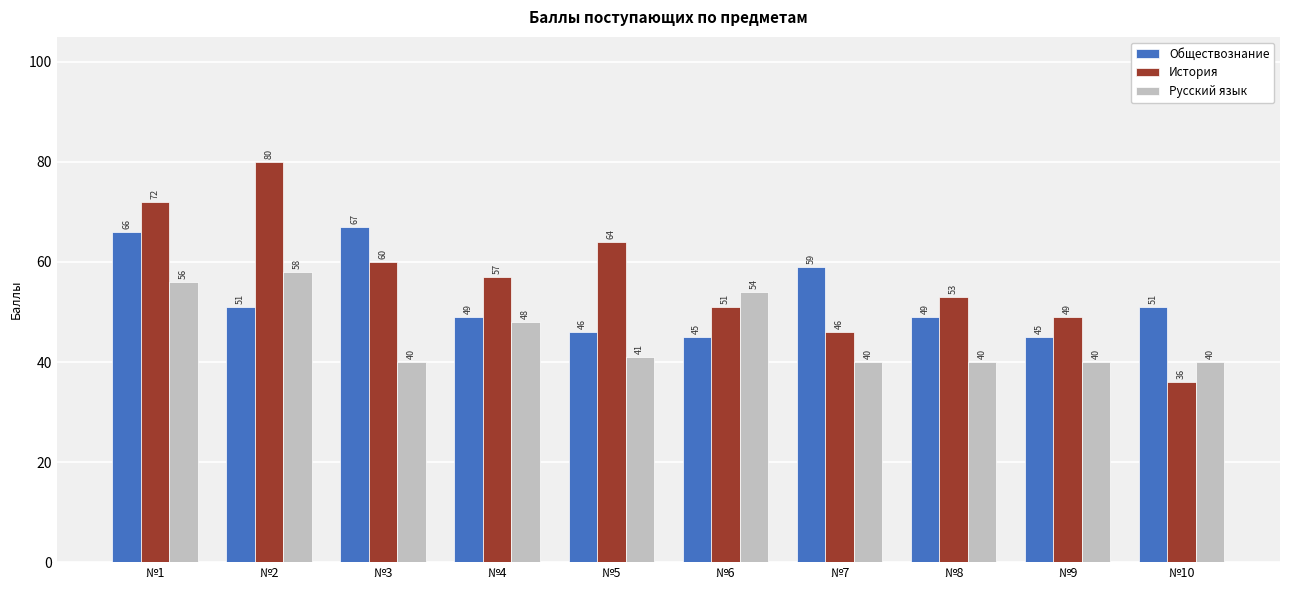

What is the difference between the maximum and minimum values in the Обществознание series?

22